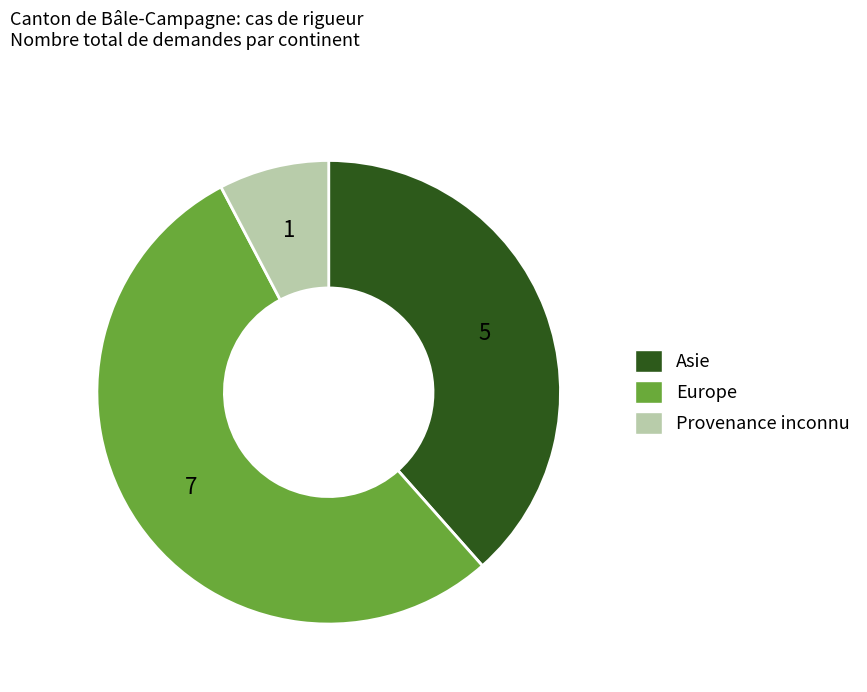

Rank the categories by value from lowest to highest.

Provenance inconnu, Asie, Europe